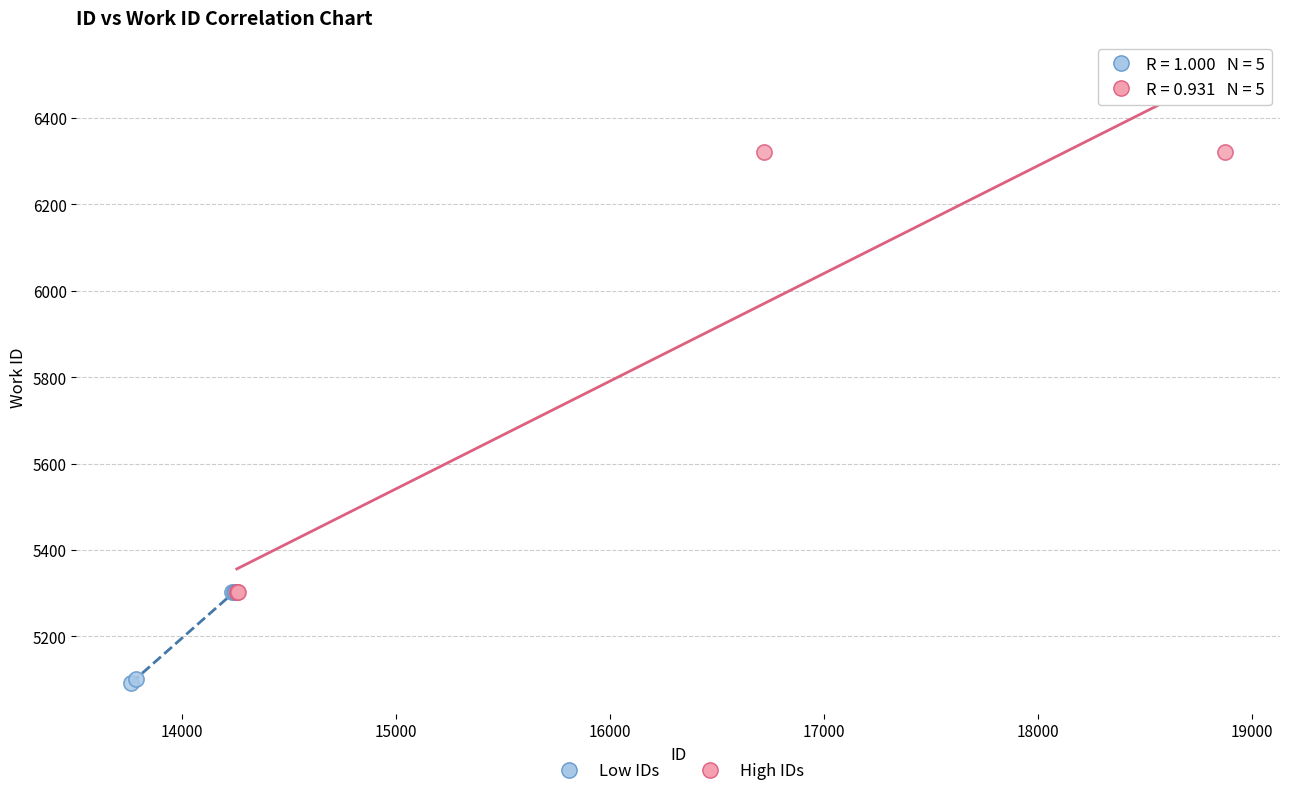

Which series contains the highest Y value?

High IDs